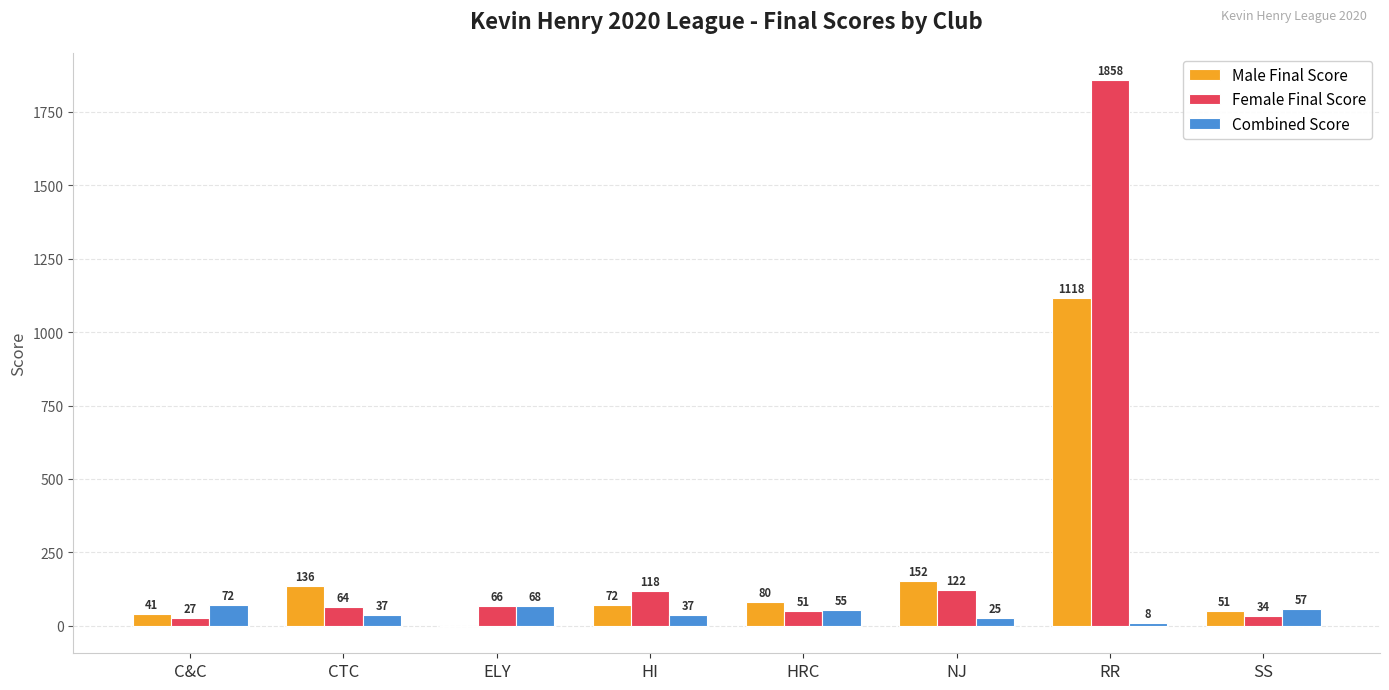

What is the spread (max minus min) of values at CTC?

99